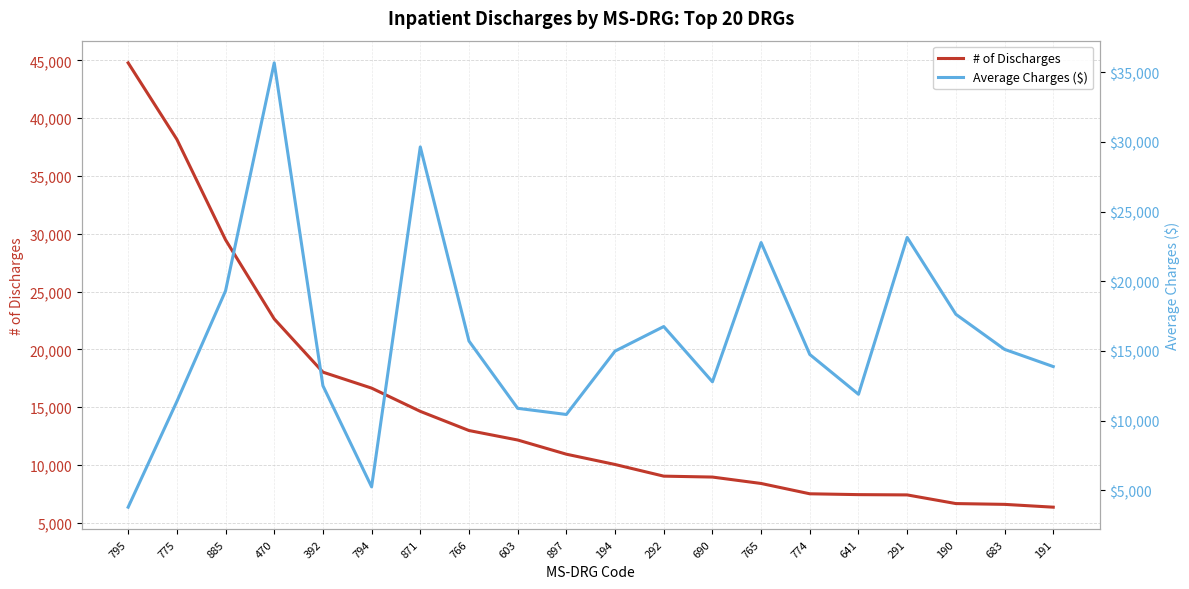

Is the value of Average Charges ($) at 190 greater than the value of # of Discharges at 795?

No